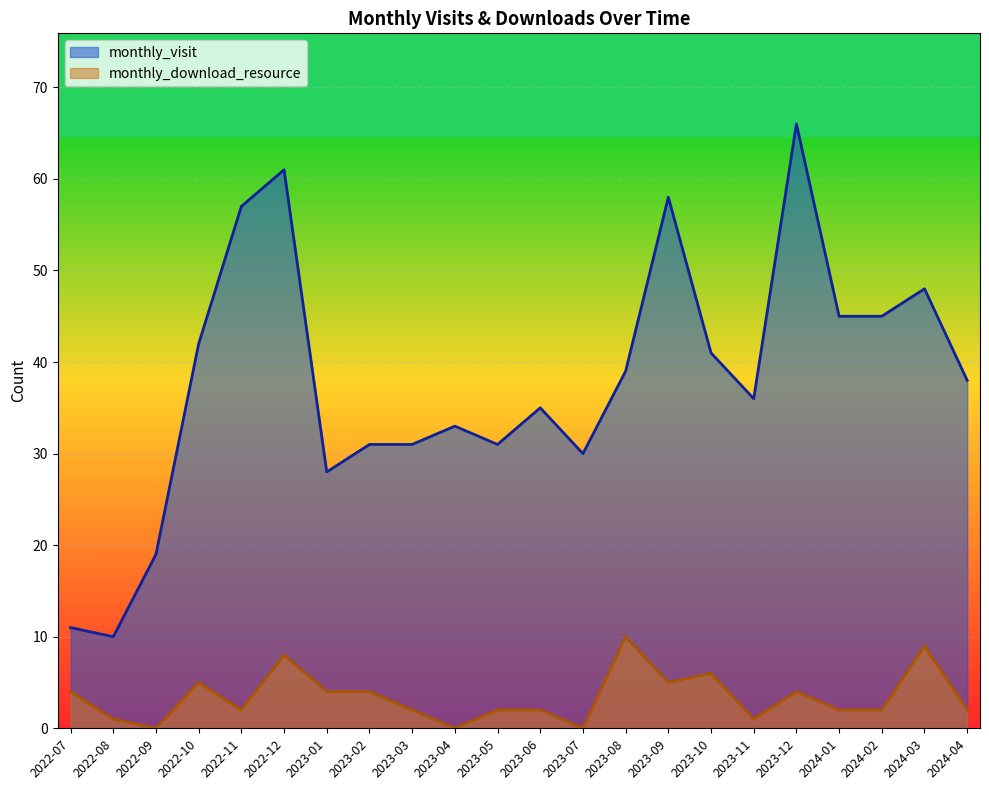

How many values in the monthly_visit series exceed 38?

10